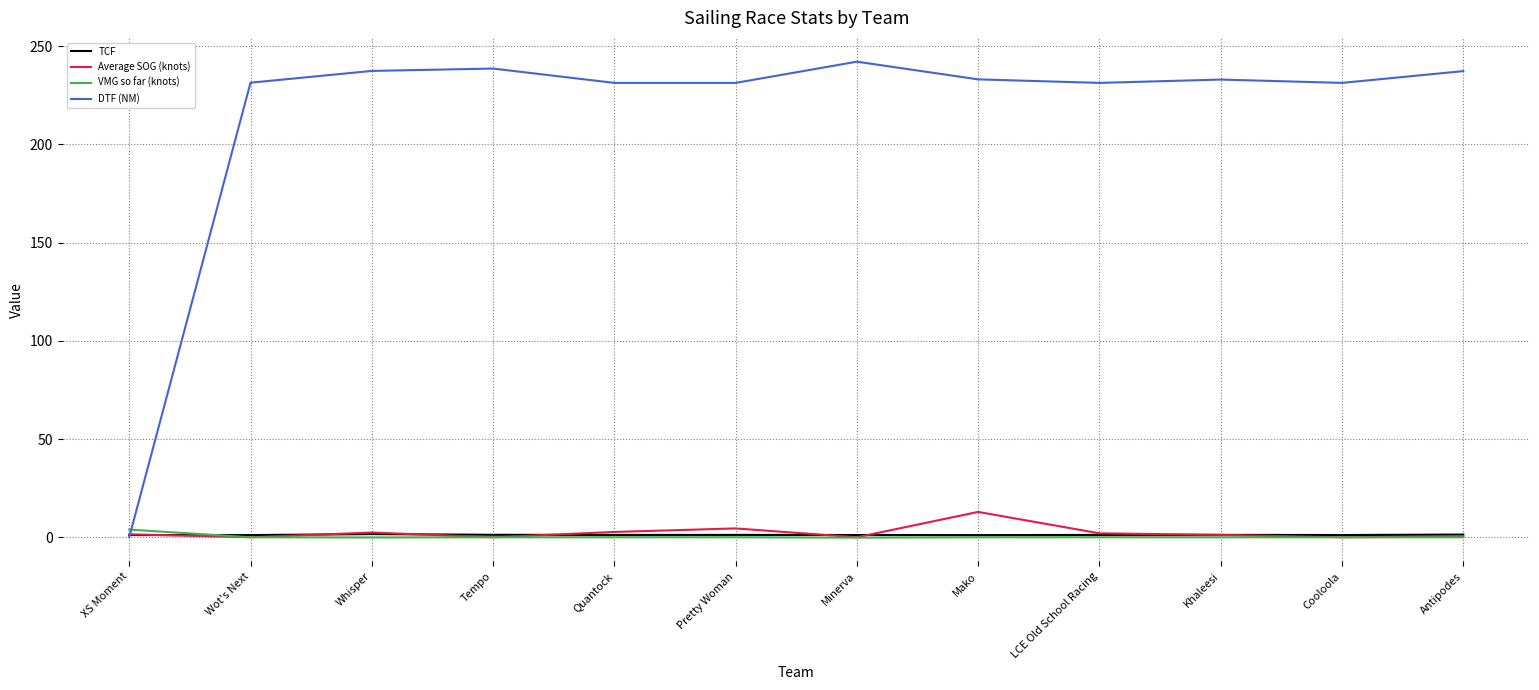

Which series has the largest total across all categories?

DTF (NM)